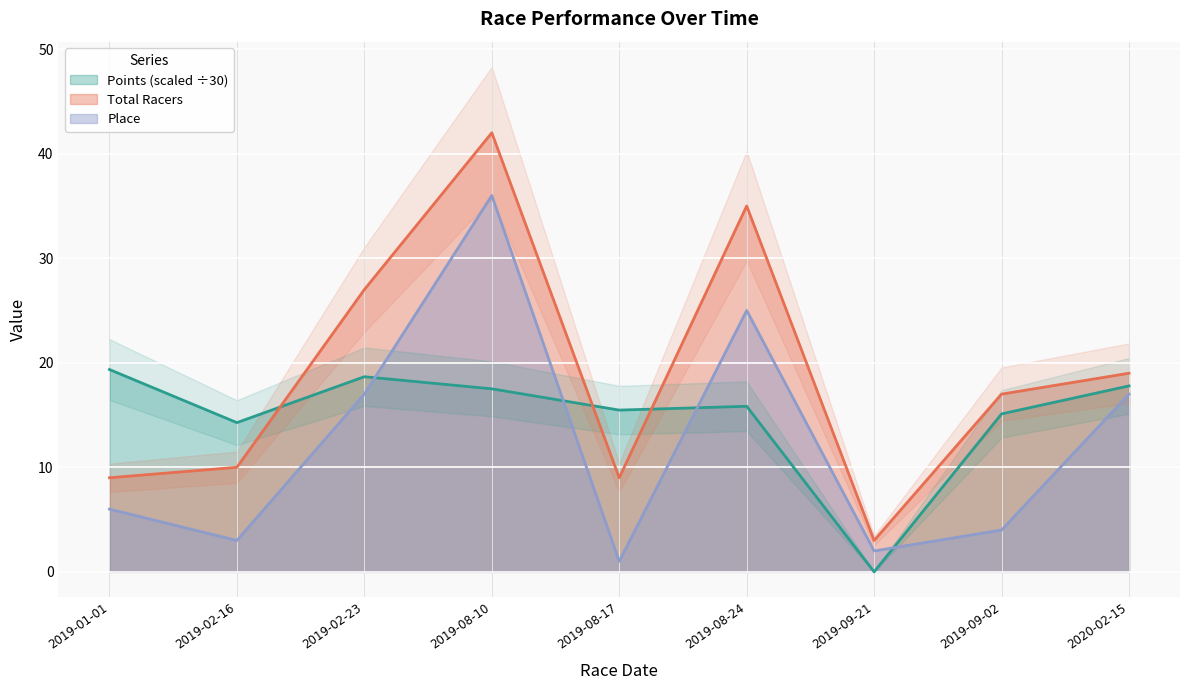

What is the difference between the maximum and second lowest values in the Place series?

34.0